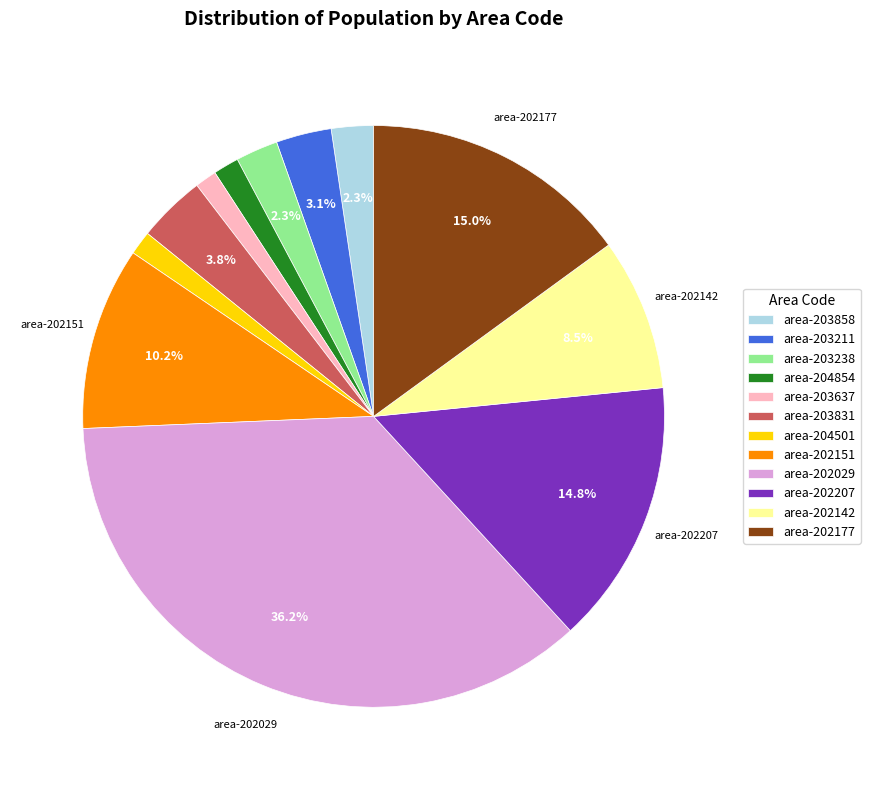

Which slice is the largest?

area-202029